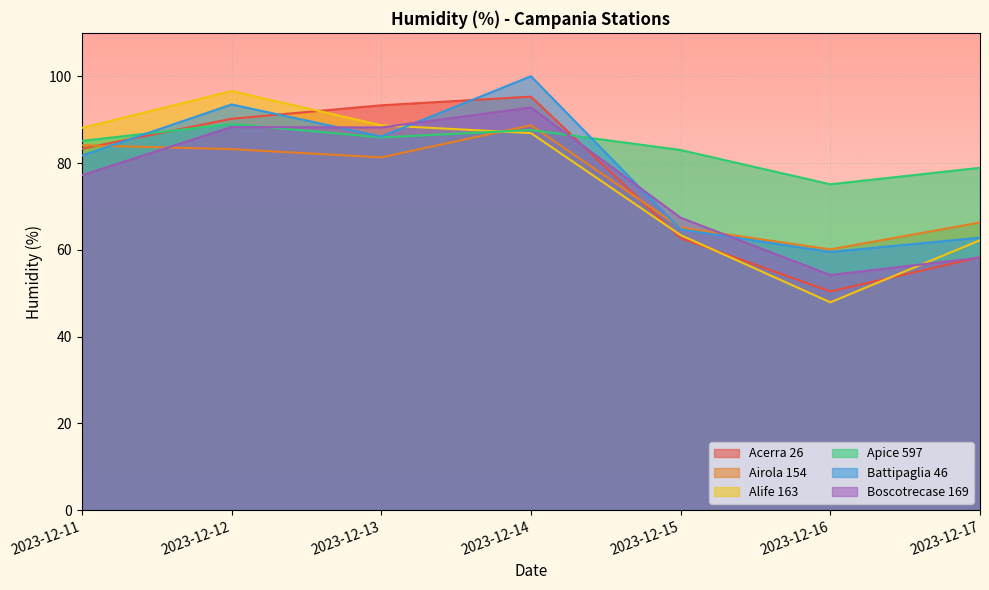

Reading left to right, extract all data points from this chart.

Acerra 26: 2023-12-11=83.3	2023-12-12=90.2	2023-12-13=93.3	2023-12-14=95.3	2023-12-15=62.7	2023-12-16=50.4	2023-12-17=58.3
Airola 154: 2023-12-11=84.1	2023-12-12=83.2	2023-12-13=81.3	2023-12-14=88.7	2023-12-15=65.1	2023-12-16=60.1	2023-12-17=66.3
Alife 163: 2023-12-11=88.1	2023-12-12=96.6	2023-12-13=88.7	2023-12-14=86.9	2023-12-15=63.4	2023-12-16=47.9	2023-12-17=62.2
Apice 597: 2023-12-11=85.1	2023-12-12=89.0	2023-12-13=85.9	2023-12-14=87.6	2023-12-15=83.0	2023-12-16=75.1	2023-12-17=78.9
Battipaglia 46: 2023-12-11=81.7	2023-12-12=93.5	2023-12-13=86.1	2023-12-14=100.0	2023-12-15=64.7	2023-12-16=59.5	2023-12-17=62.8
Boscotrecase 169: 2023-12-11=77.2	2023-12-12=88.3	2023-12-13=88.2	2023-12-14=92.8	2023-12-15=67.4	2023-12-16=54.2	2023-12-17=58.2